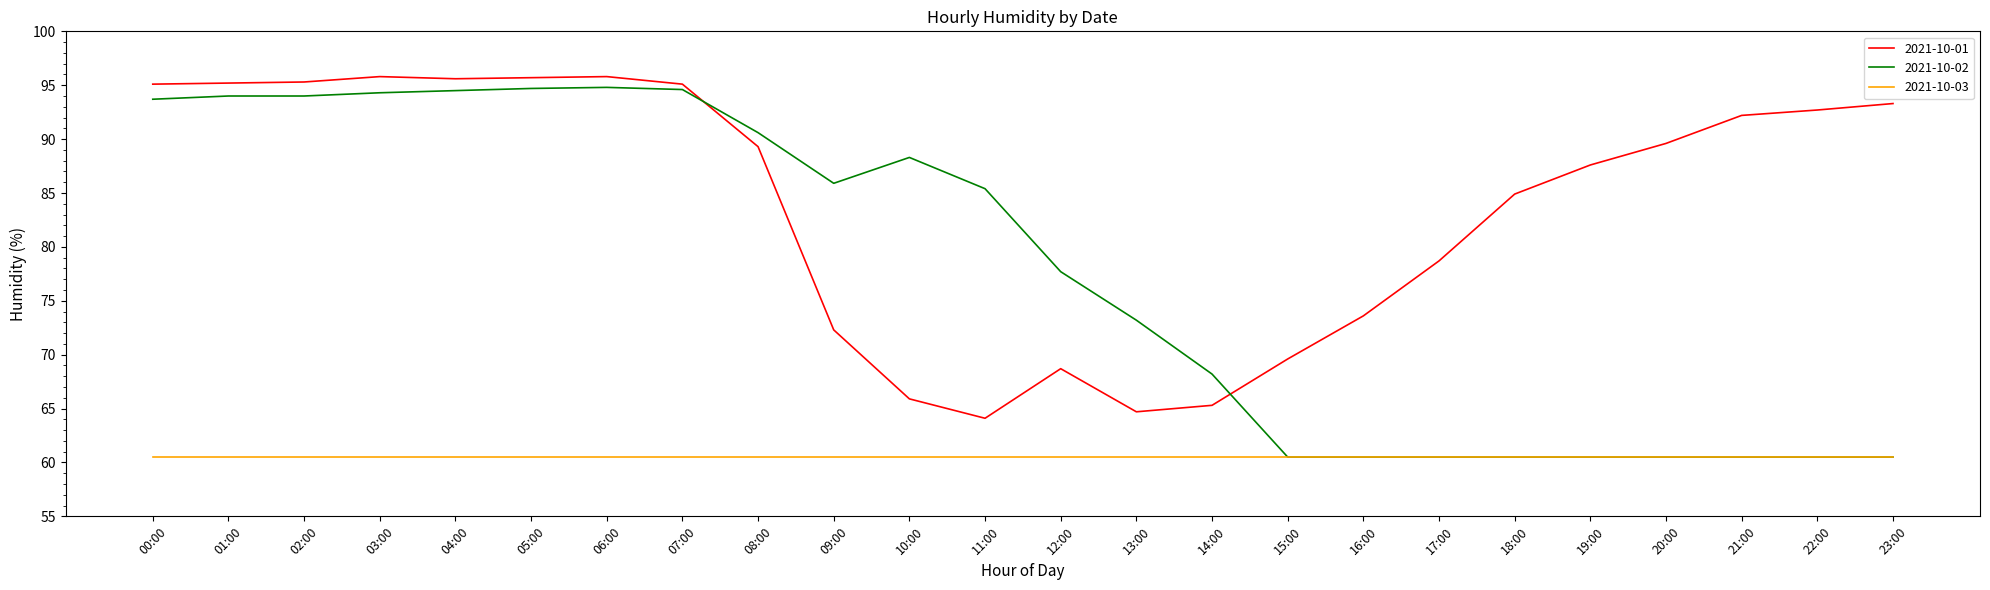

What is the difference between the maximum and second lowest values in the 2021-10-01 series?

31.1